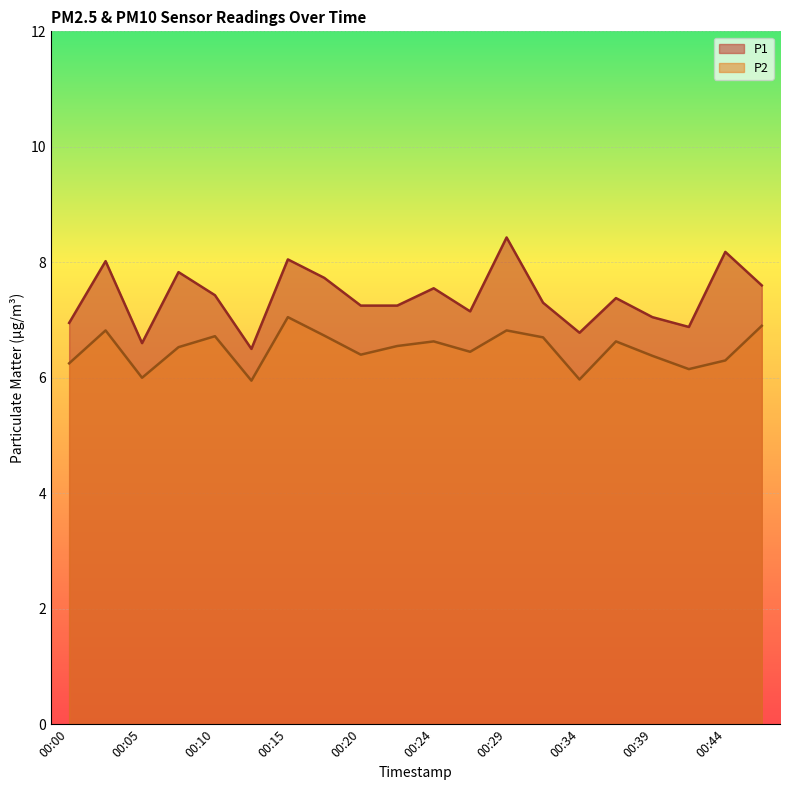

True or false: P1 and P2 intersect in this chart.

False